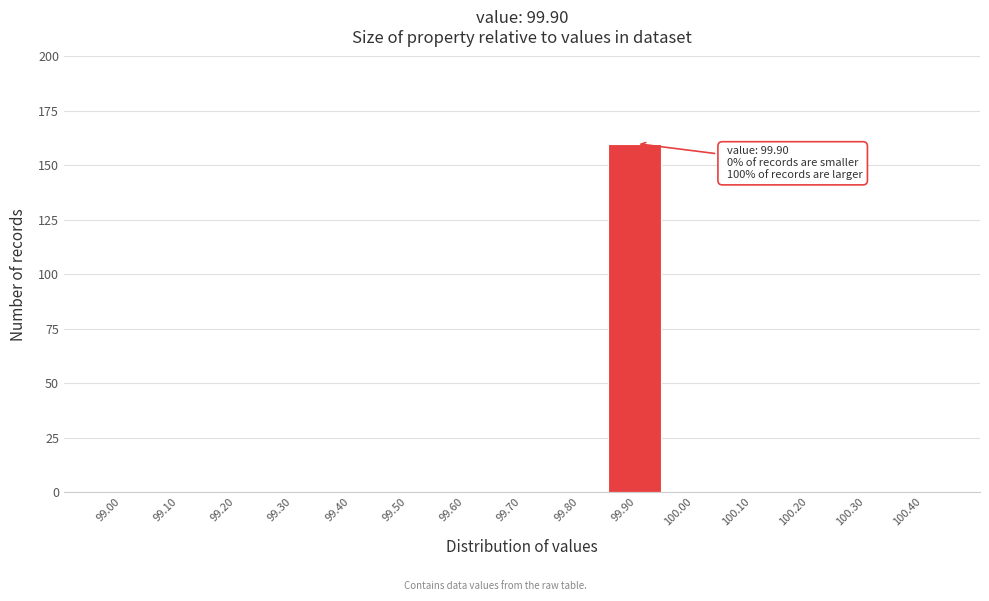

Reading right to left, extract all data points from this chart.

100.40=0	100.30=0	100.20=0	100.10=0	100.00=0	99.90=160	99.80=0	99.70=0	99.60=0	99.50=0	99.40=0	99.30=0	99.20=0	99.10=0	99.00=0